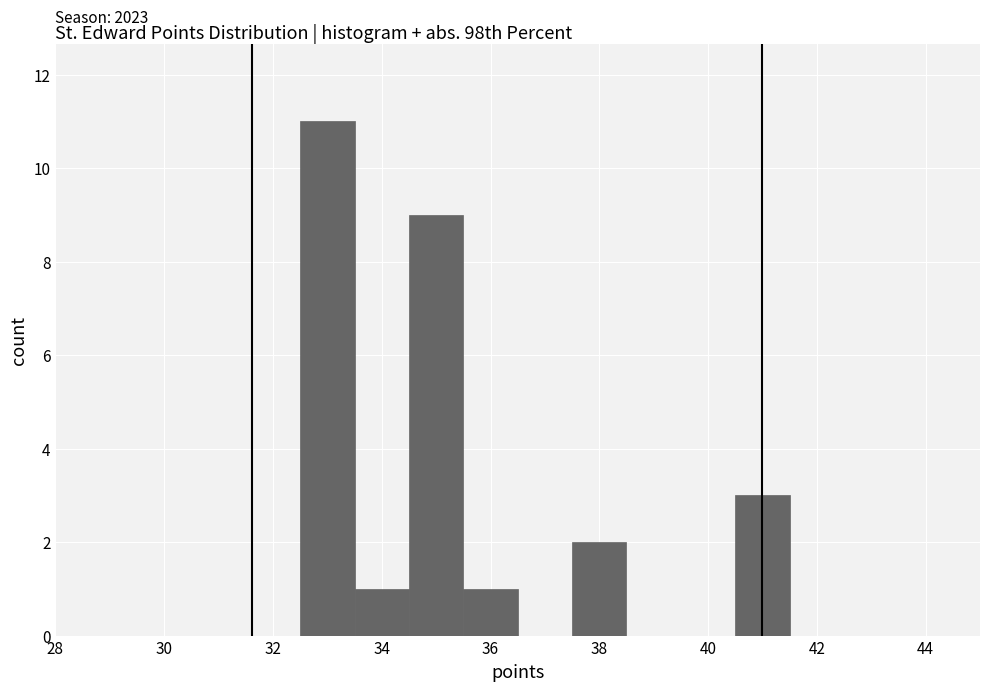

Which range on the x-axis has the tallest bar?

32.5 to 33.5